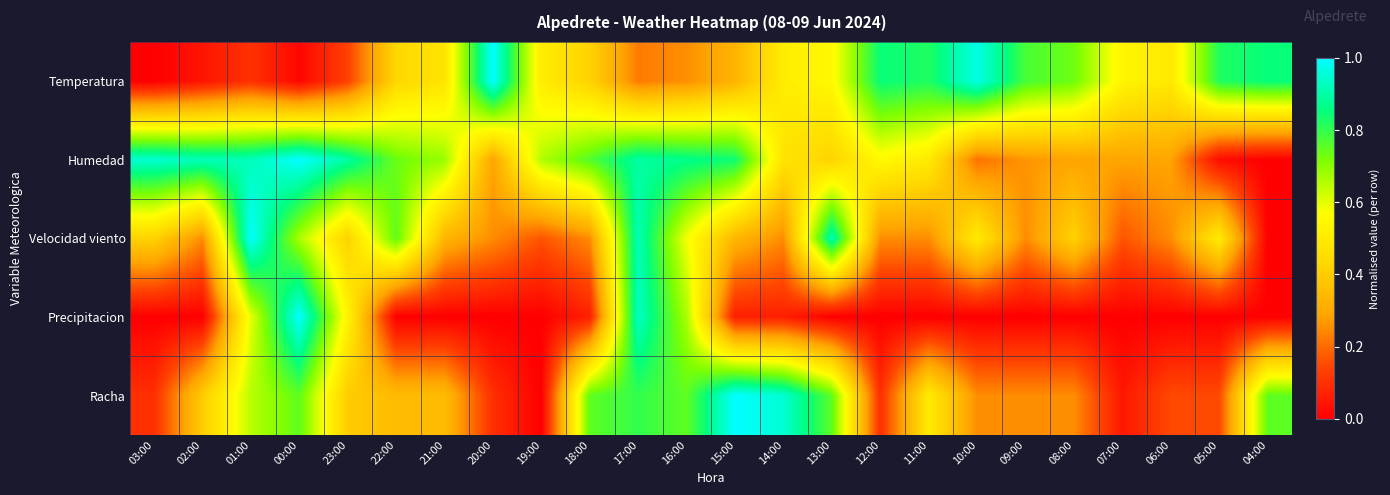

What is the total value across all series at 15:00?

2.6